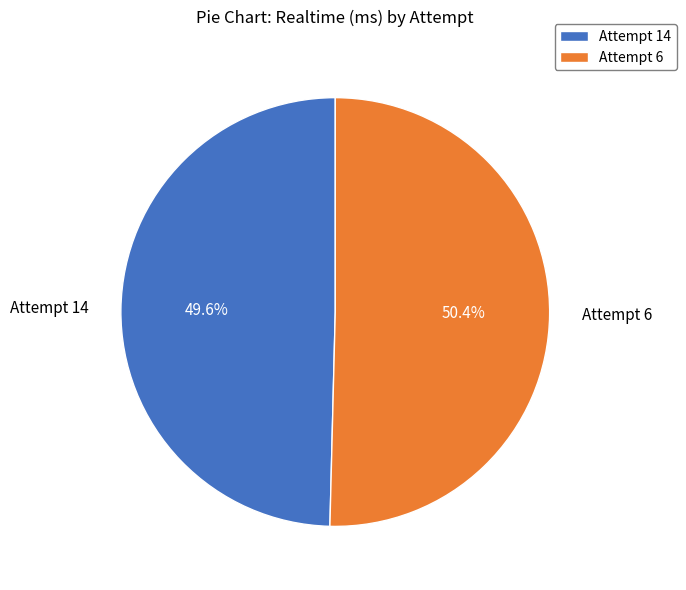

Which has a higher value, Attempt 14 or Attempt 6?

Attempt 6